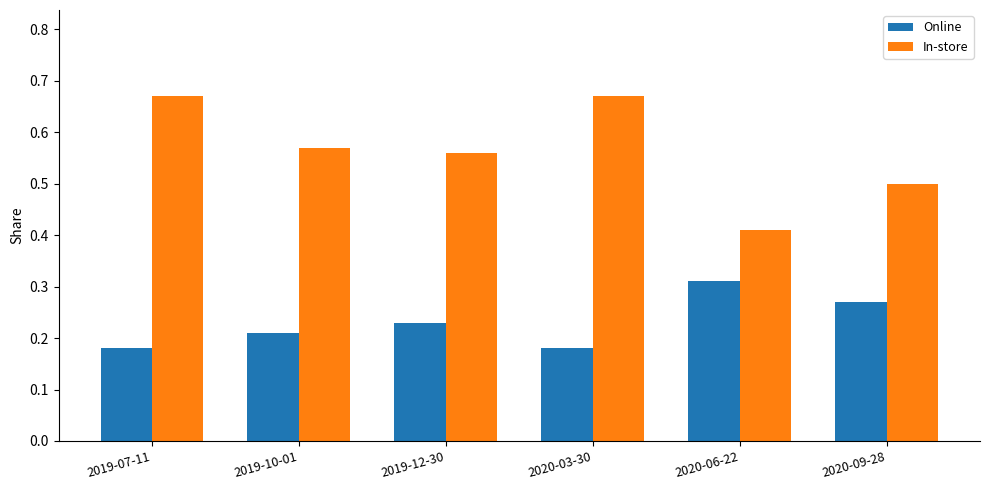

What is the sum of all In-store values?

3.4